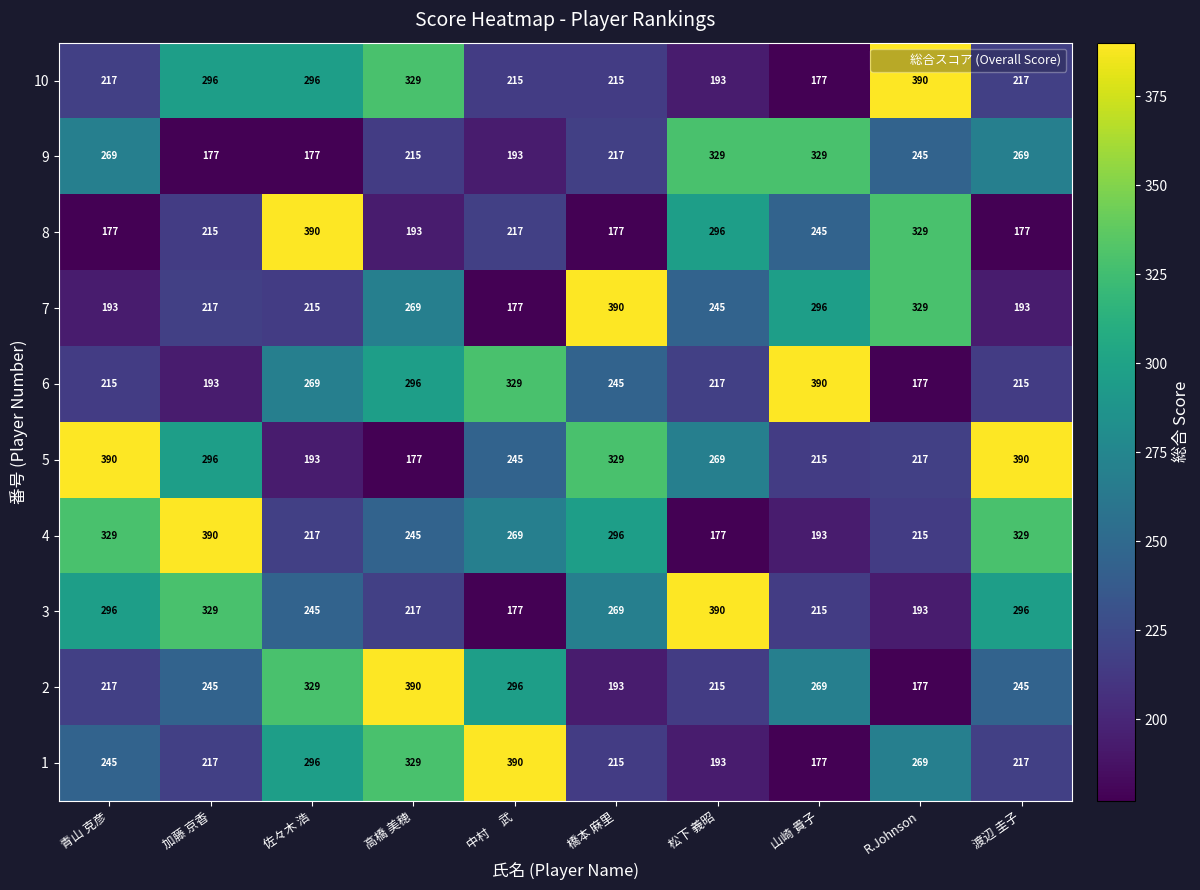

How many values in the 8 series are below 217?

5